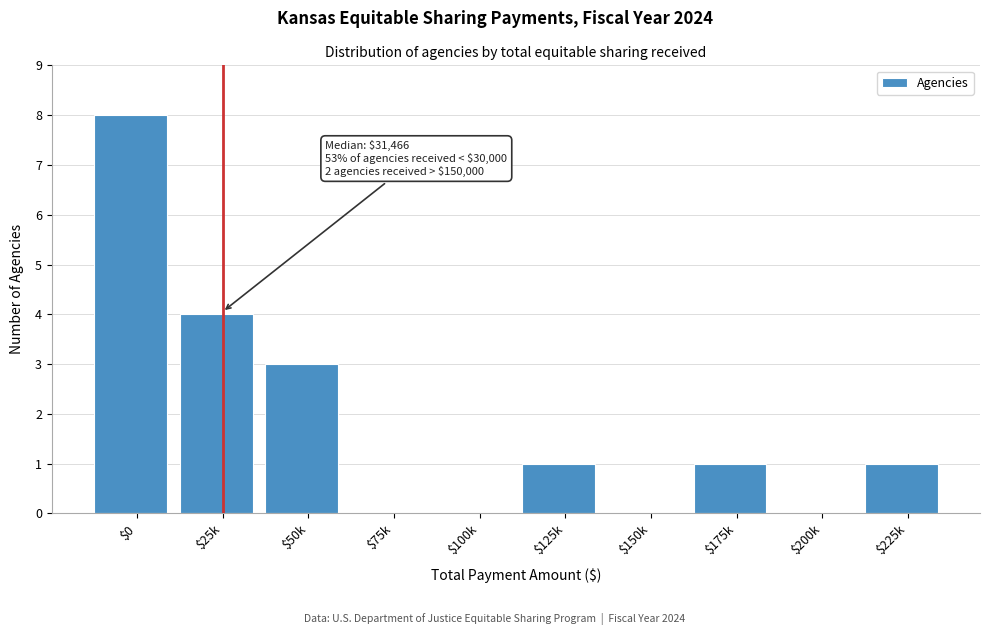

True or false: the data shows 3 at $50k.

True